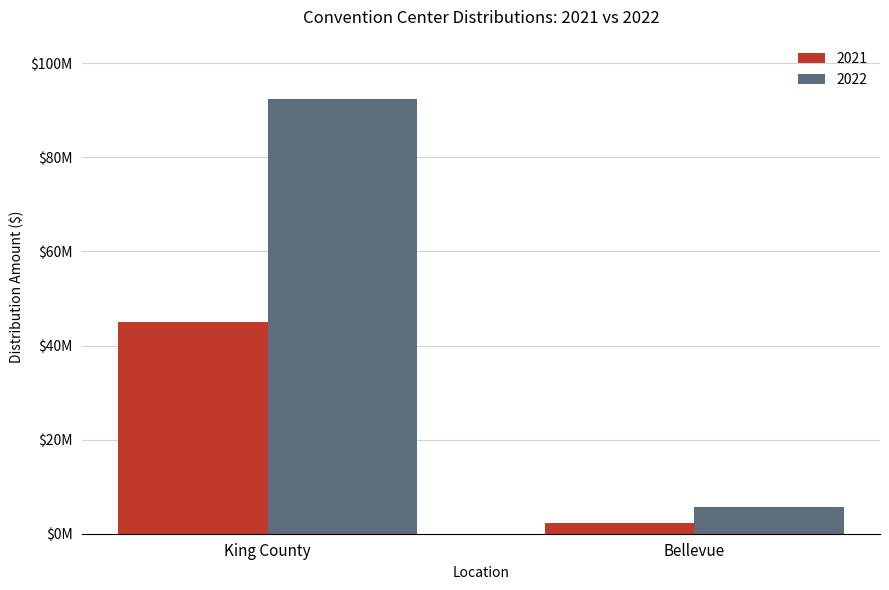

What are all the series names shown in the legend?

2021, 2022